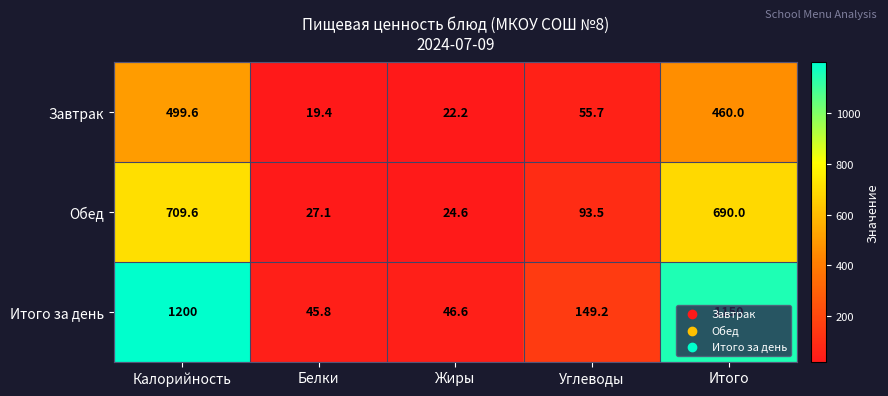

What is the average value of the Обед series?

309.0